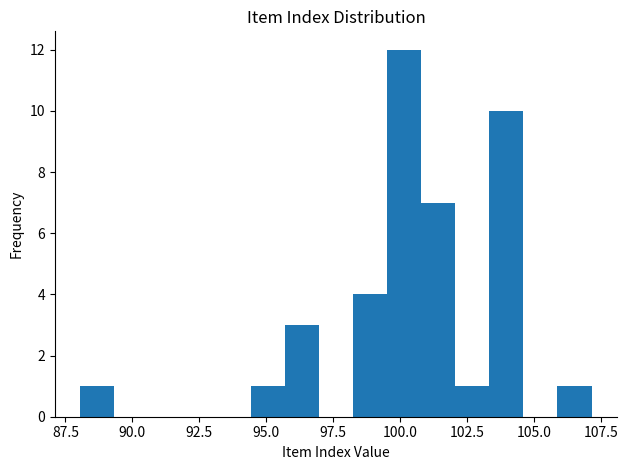

Read against the x-axis, roughly where is the centre of the tallest bar?

100.0